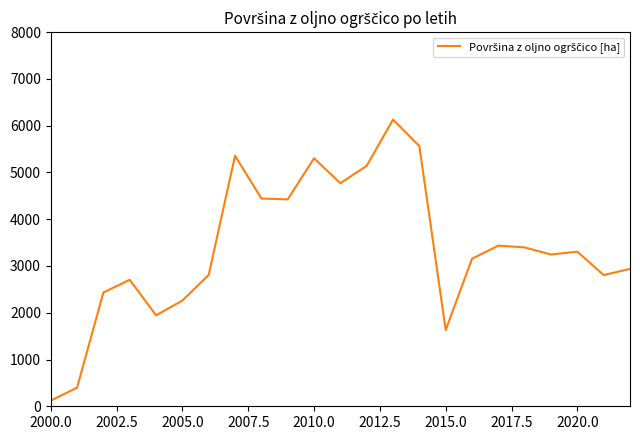

What is the maximum value shown in the chart?

6131